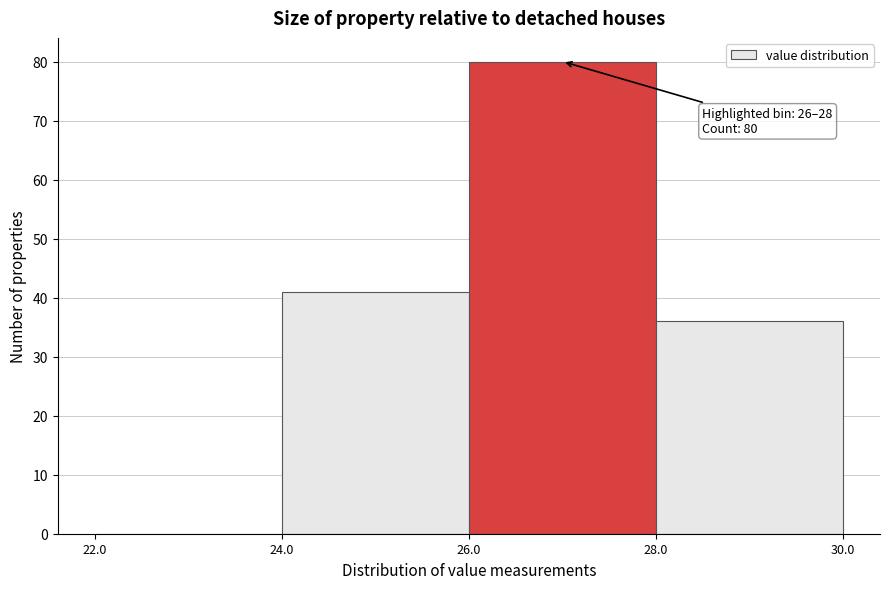

Over which range of the x-axis is the bar tallest?

26.0 to 28.0